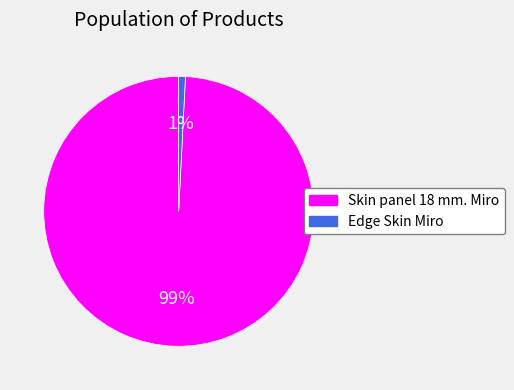

Does any single category account for the majority?

Yes